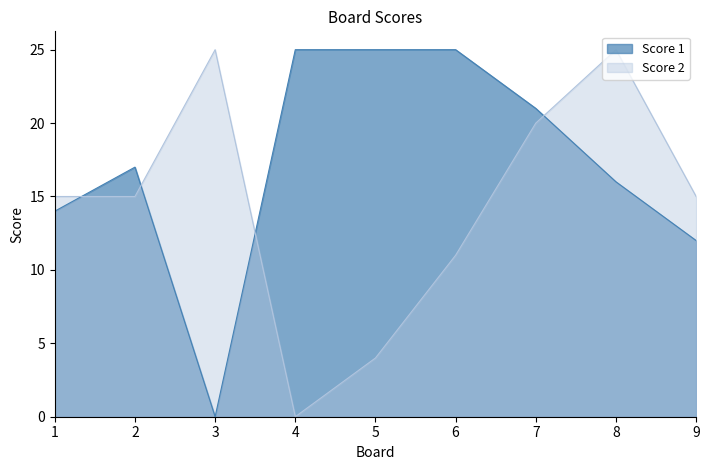

Between 6 and 4, which is larger?

6